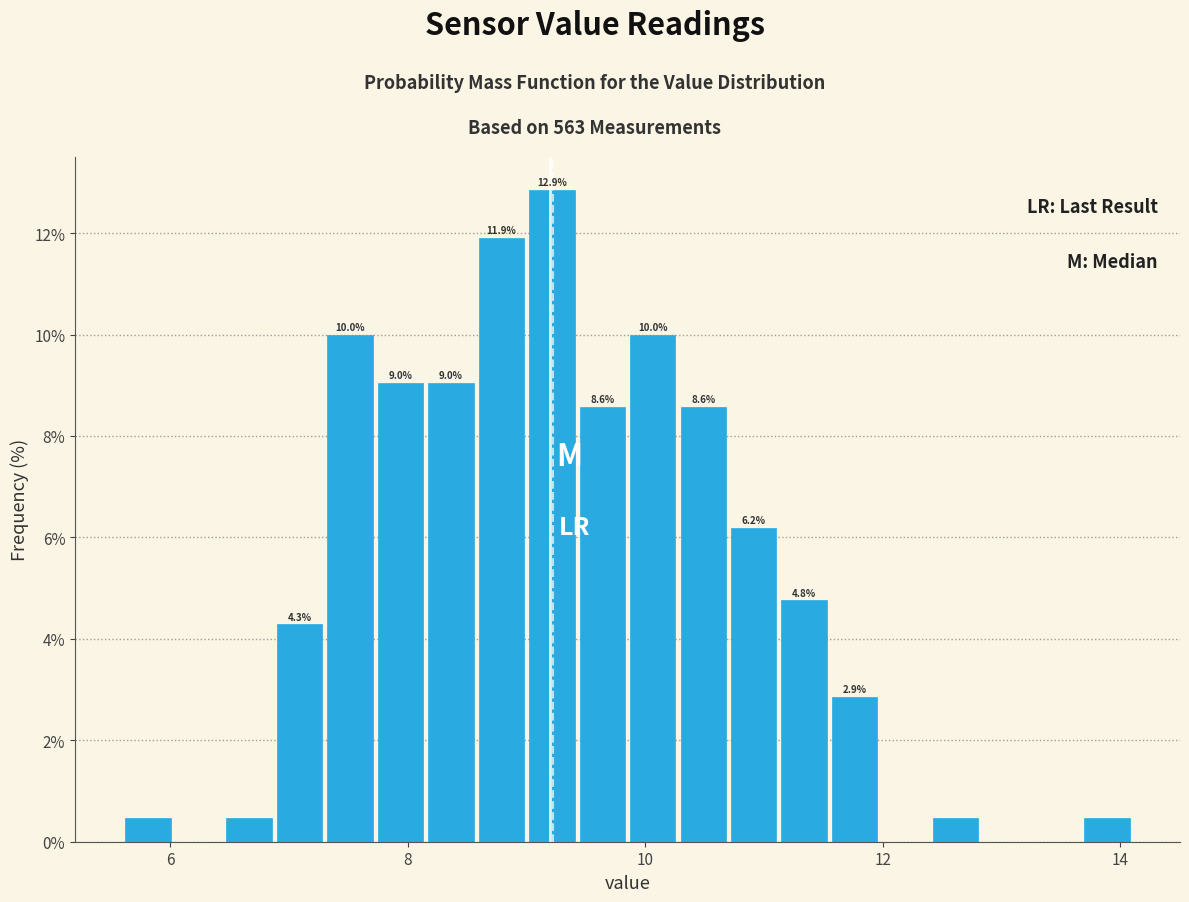

Read against the x-axis, roughly where is the centre of the tallest bar?

9.2